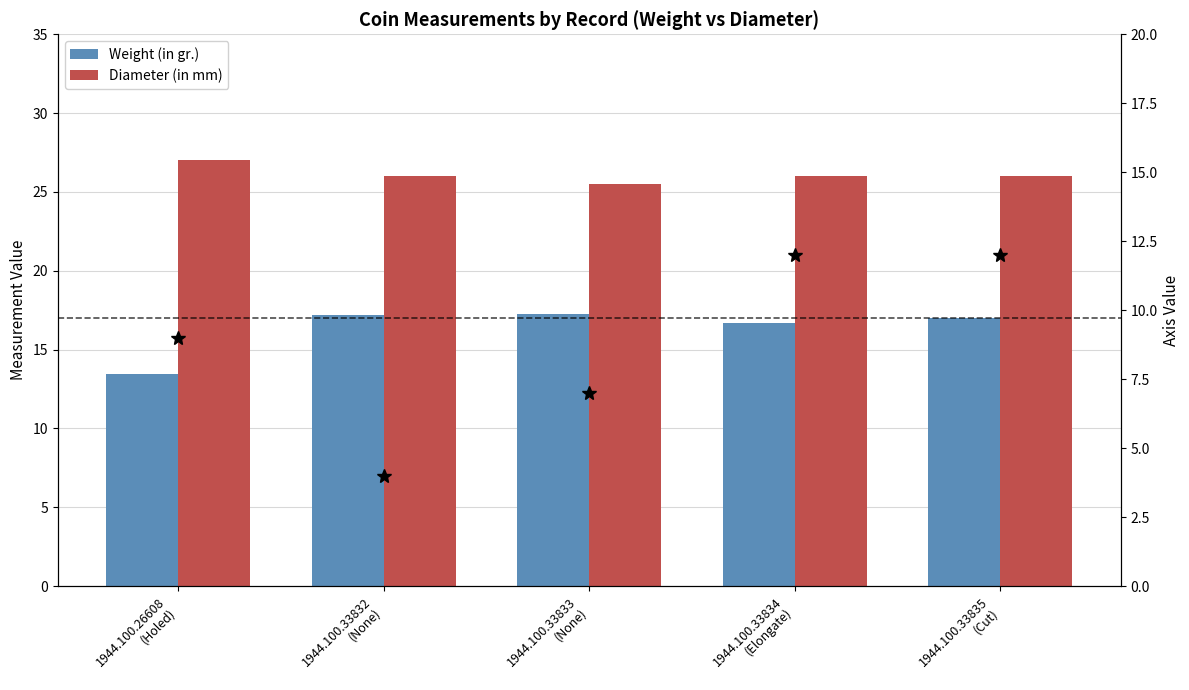

Count the Axis values in the range 7 to 12.

4